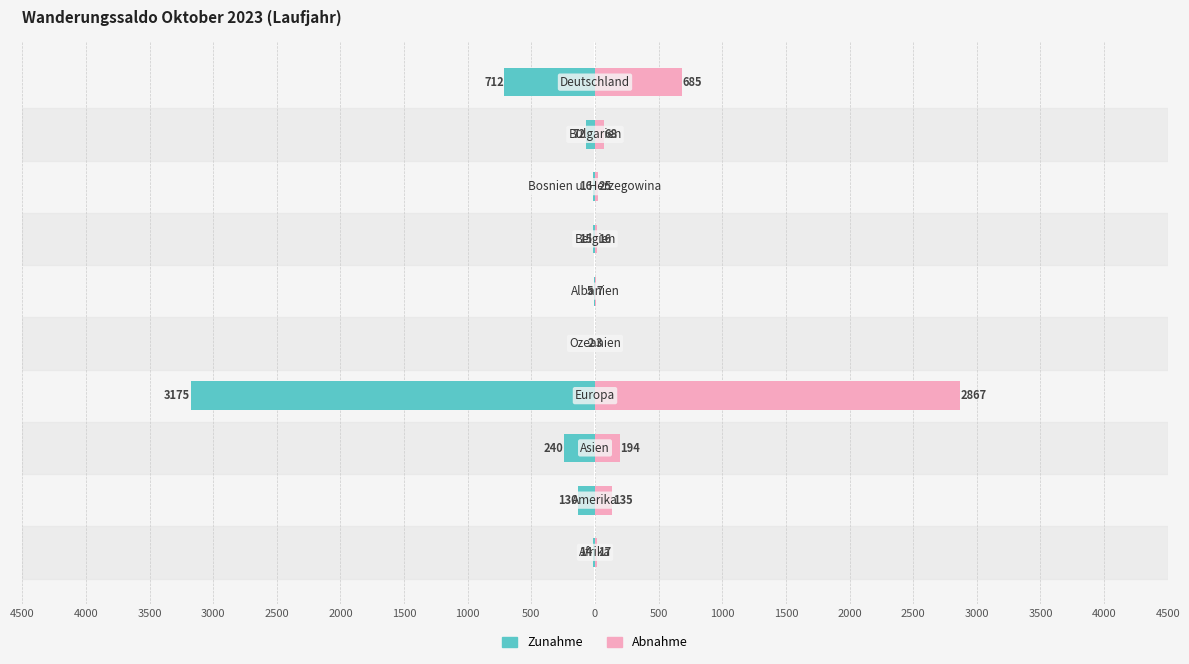

Reading left to right, what are all the values shown in this chart?

Zunahme: -14	-130	-240	-3175	-2	-5	-15	-16	-72	-712
Abnahme: 17	135	194	2867	3	7	16	25	68	685